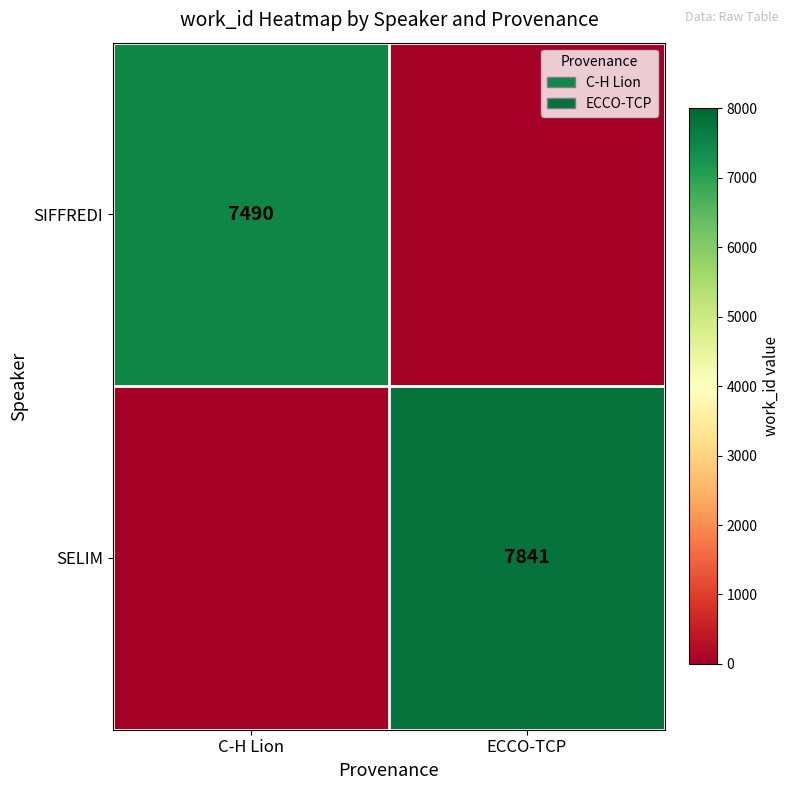

True or false: SELIM has a value of 7841 at ECCO-TCP.

True